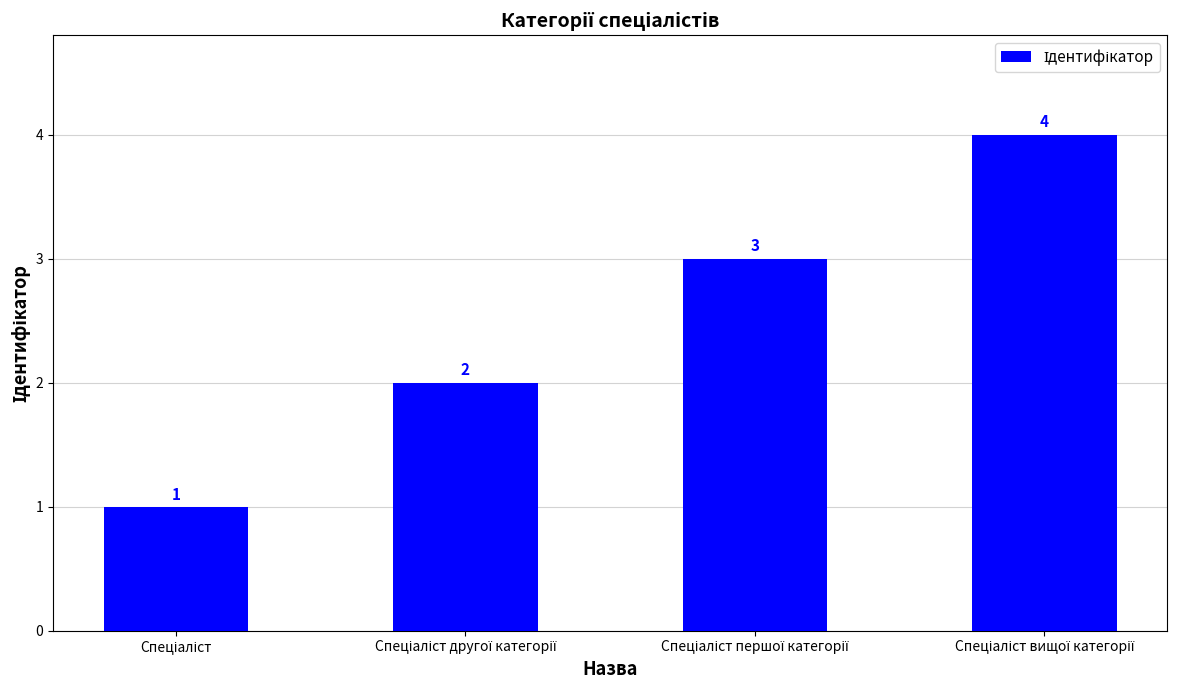

What is the maximum value shown in the chart?

4